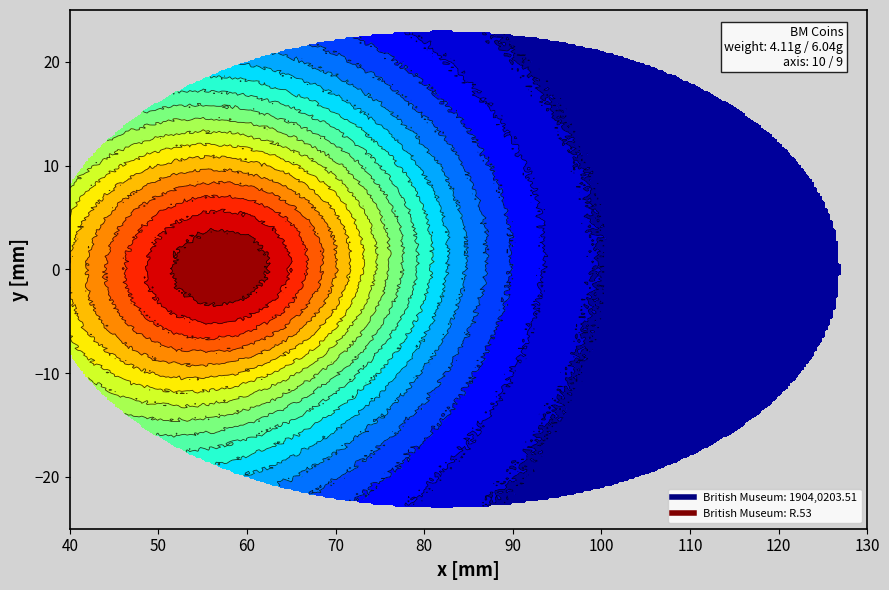

Reading left to right, list all the values displayed in this chart.

British Museum: 1904,0203.51: 0=4.1	1=4.1	2=4.1	3=4.1	4=4.1	5=4.1	6=4.1	7=4.1	8=4.1	9=4.1	10=4.1	11=4.1	12=4.1	13=4.1	14=4.1	15=4.1	16=4.1	17=4.1	18=4.1	19=4.1	20=4.1	21=4.1	22=4.1	23=4.1	24=4.1	25=4.1	26=4.1	27=4.1	28=4.1	29=4.1
British Museum: R.53: 0=6.0	1=6.0	2=6.0	3=6.0	4=6.0	5=6.0	6=6.0	7=6.0	8=6.0	9=6.0	10=6.0	11=6.0	12=6.0	13=6.0	14=6.0	15=6.0	16=6.0	17=6.0	18=6.0	19=6.0	20=6.0	21=6.0	22=6.0	23=6.0	24=6.0	25=6.0	26=6.0	27=6.0	28=6.0	29=6.0